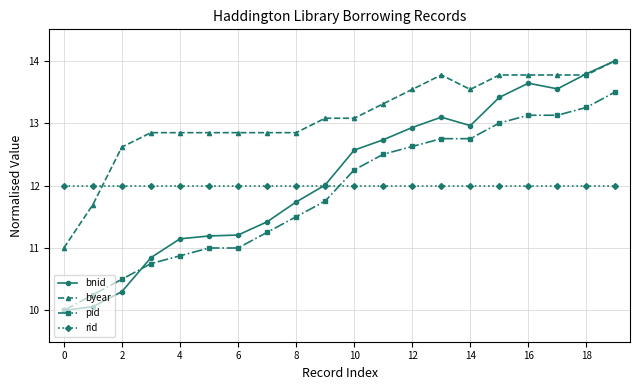

Count the number of data series in this chart.

4